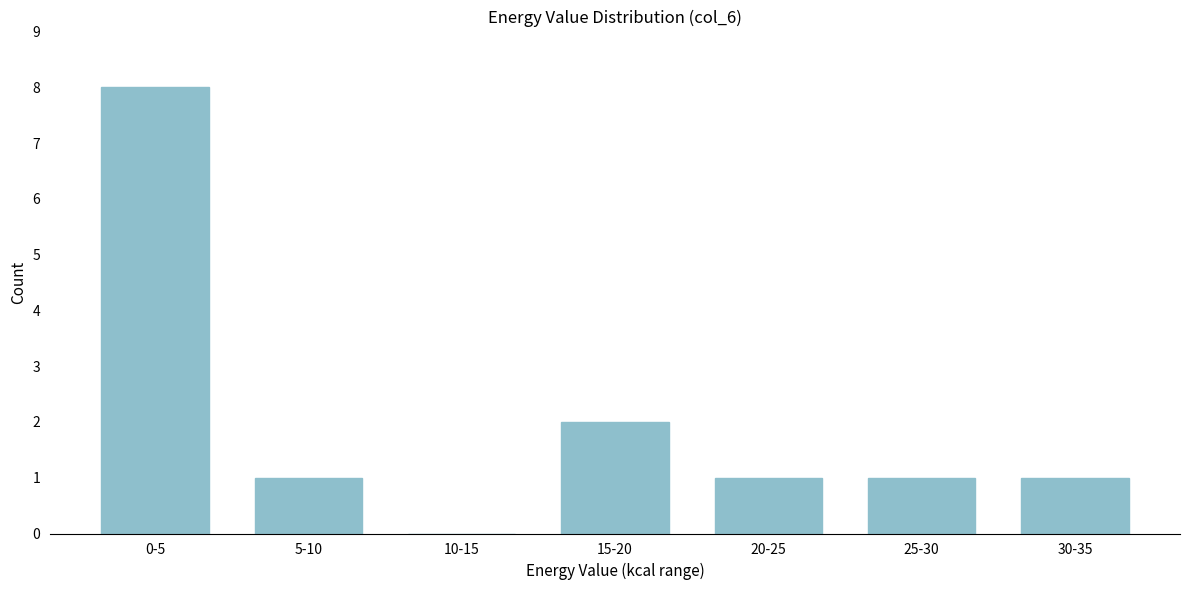

Reading left to right, what are all the values shown in this chart?

0-5=8	5-10=1	10-15=0	15-20=2	20-25=1	25-30=1	30-35=1